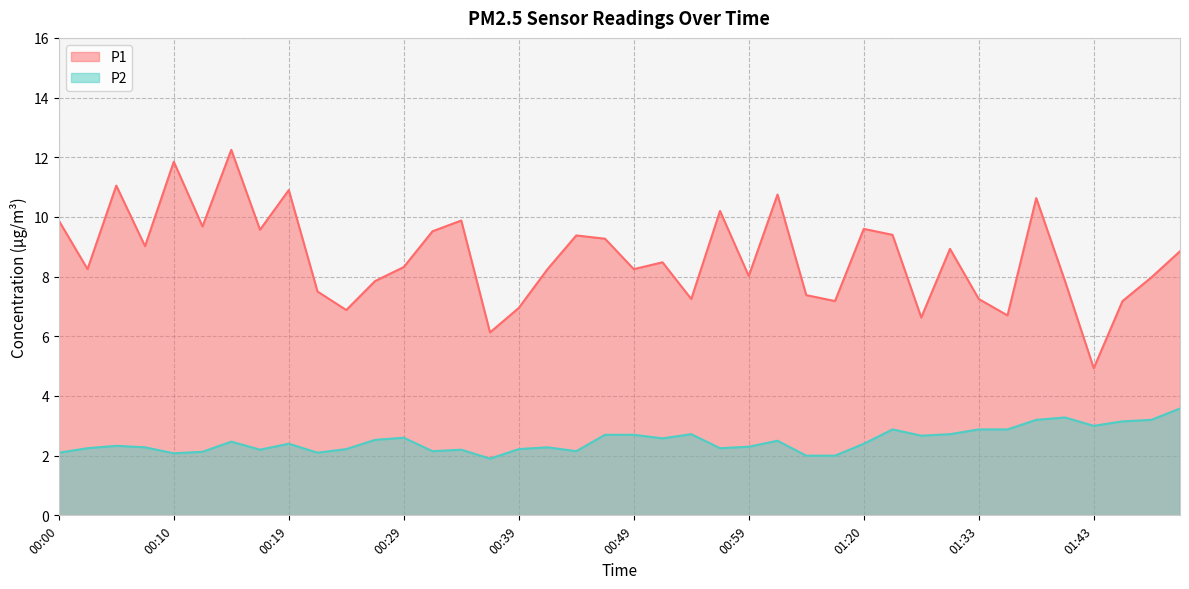

Between 00:19 and 01:20, which series saw the biggest shift?

P1